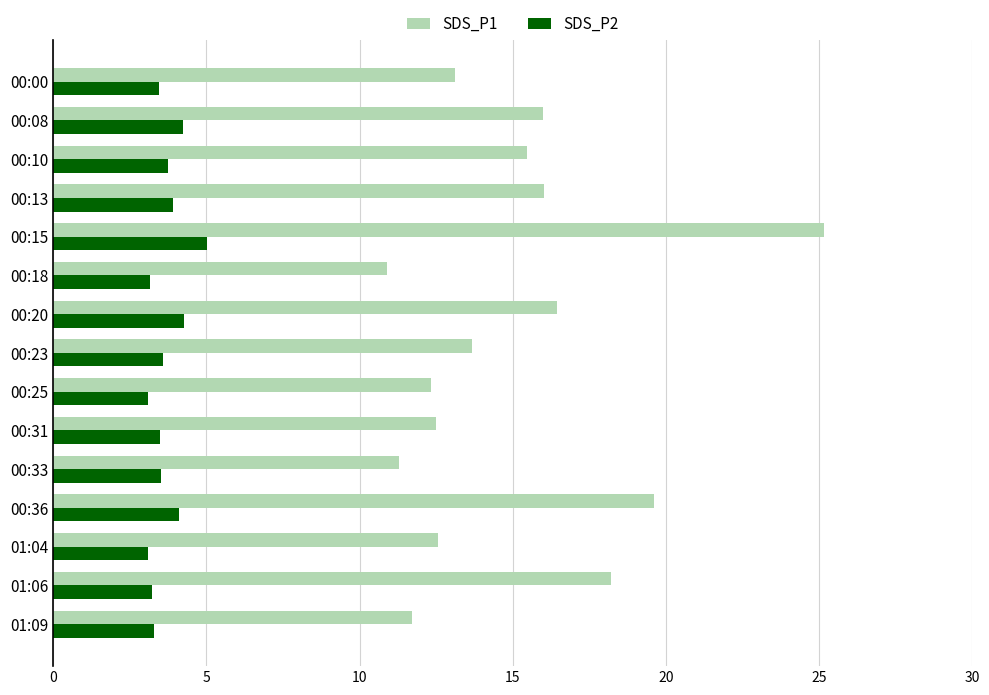

What is the sum of all SDS_P2 values?

55.2